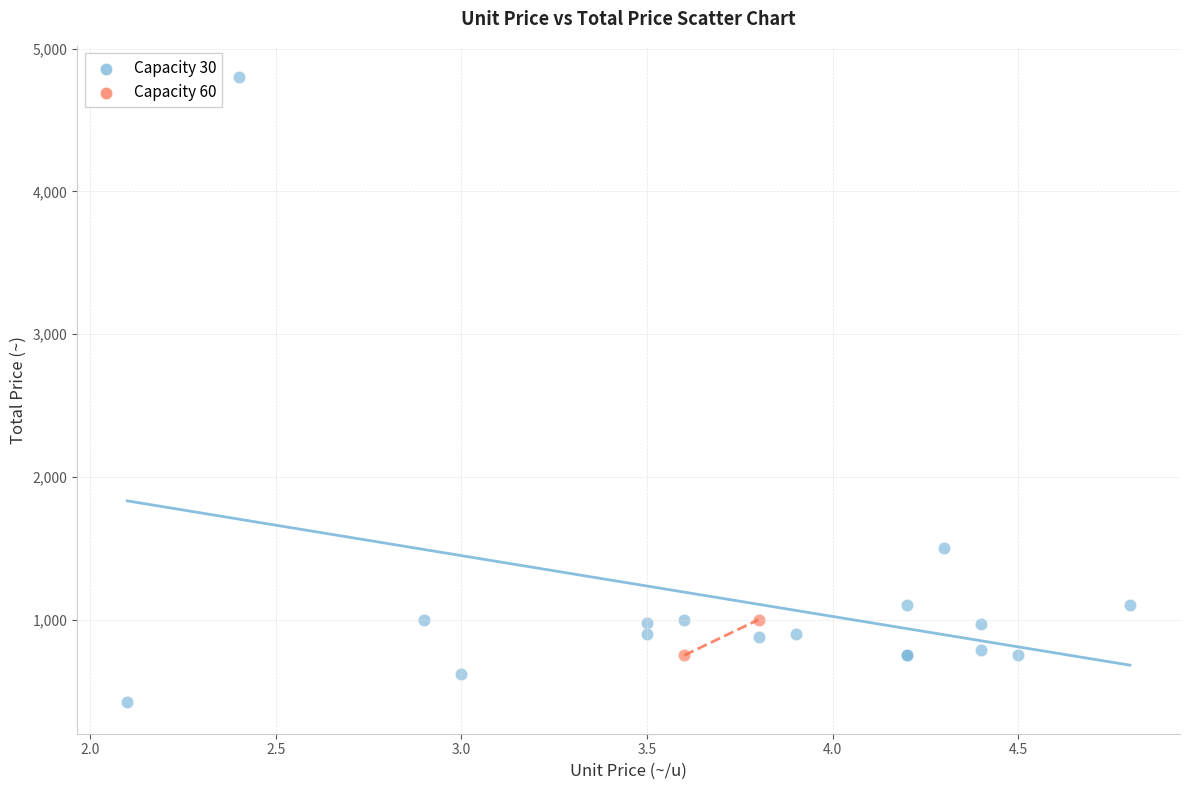

Which series has the largest Y range (max minus min)?

Capacity 30